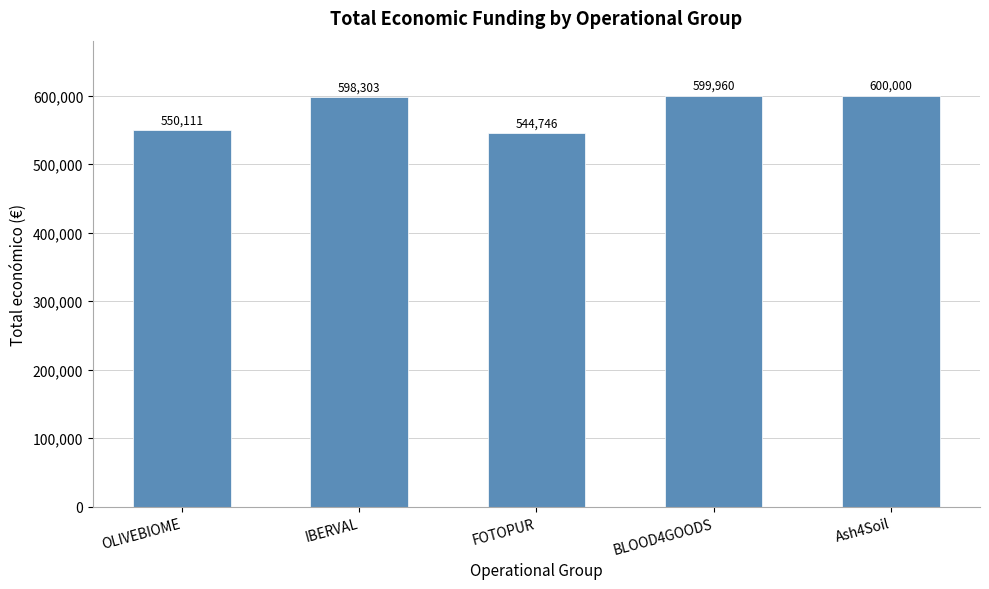

At which category does the chart reach its peak across all series?

Ash4Soil